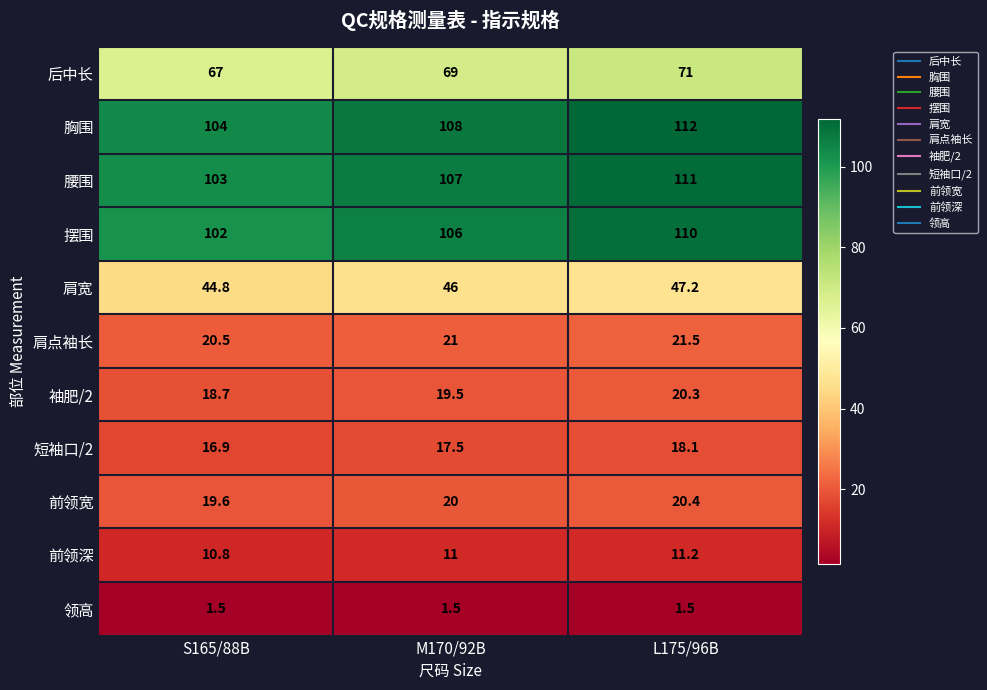

What is the minimum value shown in the chart?

1.5